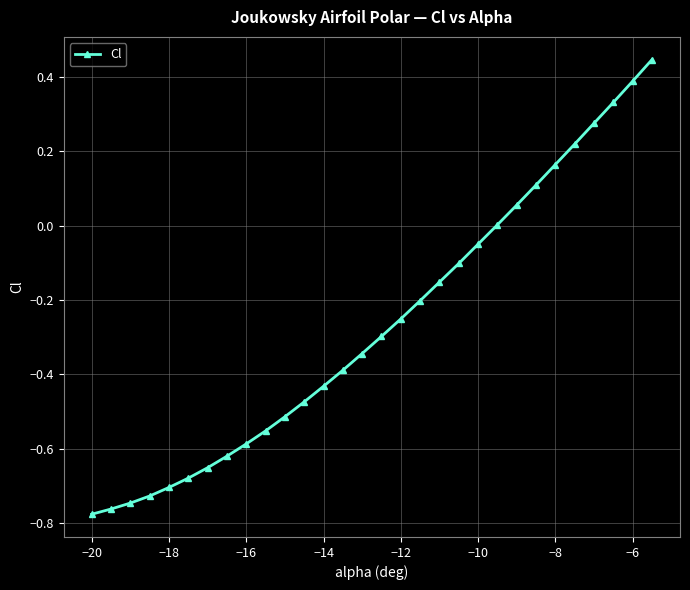

What is the sum of all values?

-8.0